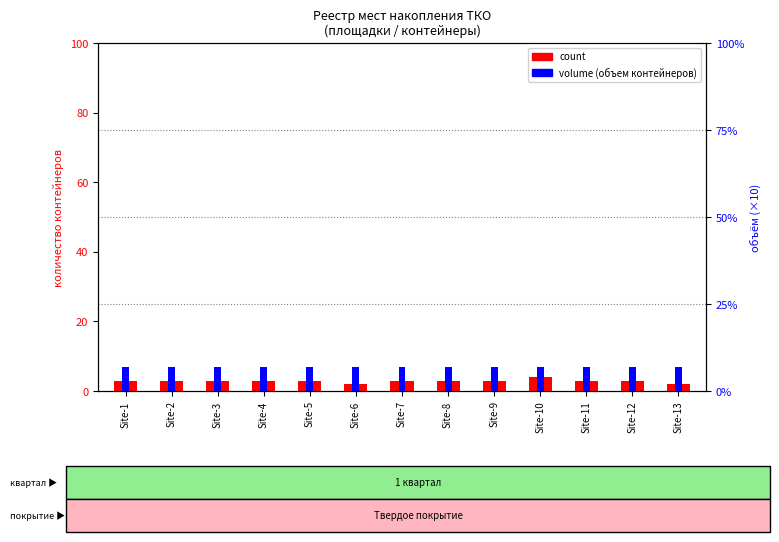

What is the value of the count bar at the 5th from the left?

3